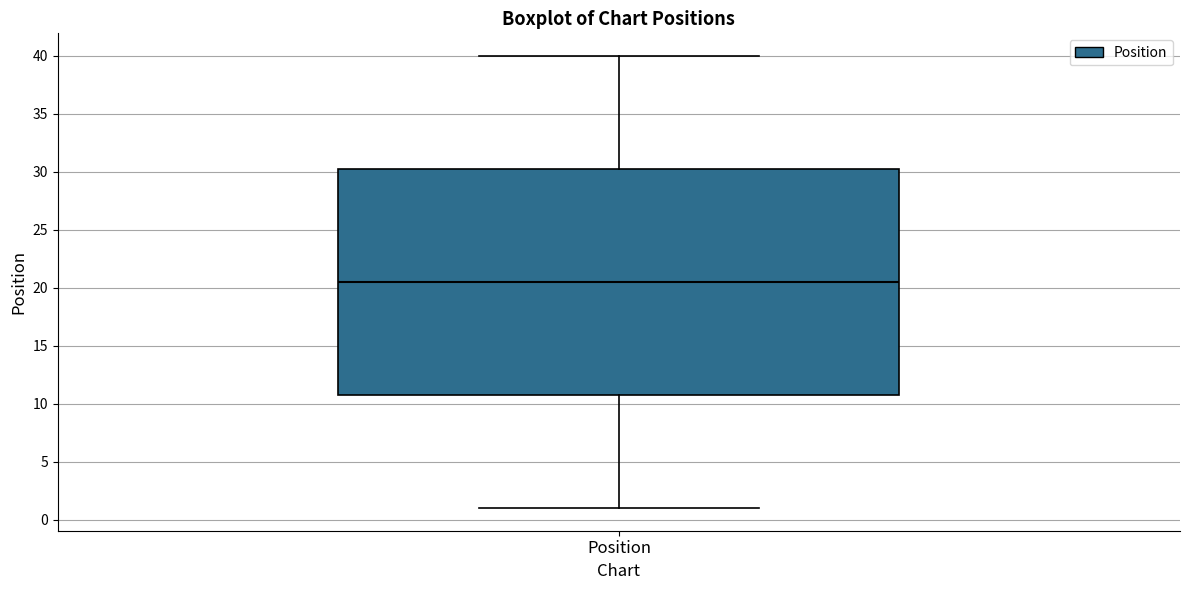

Where is the upper edge of the box for Position on the y-axis? The values are not printed on the chart, so give them approximately, as read against the axis.

30.5